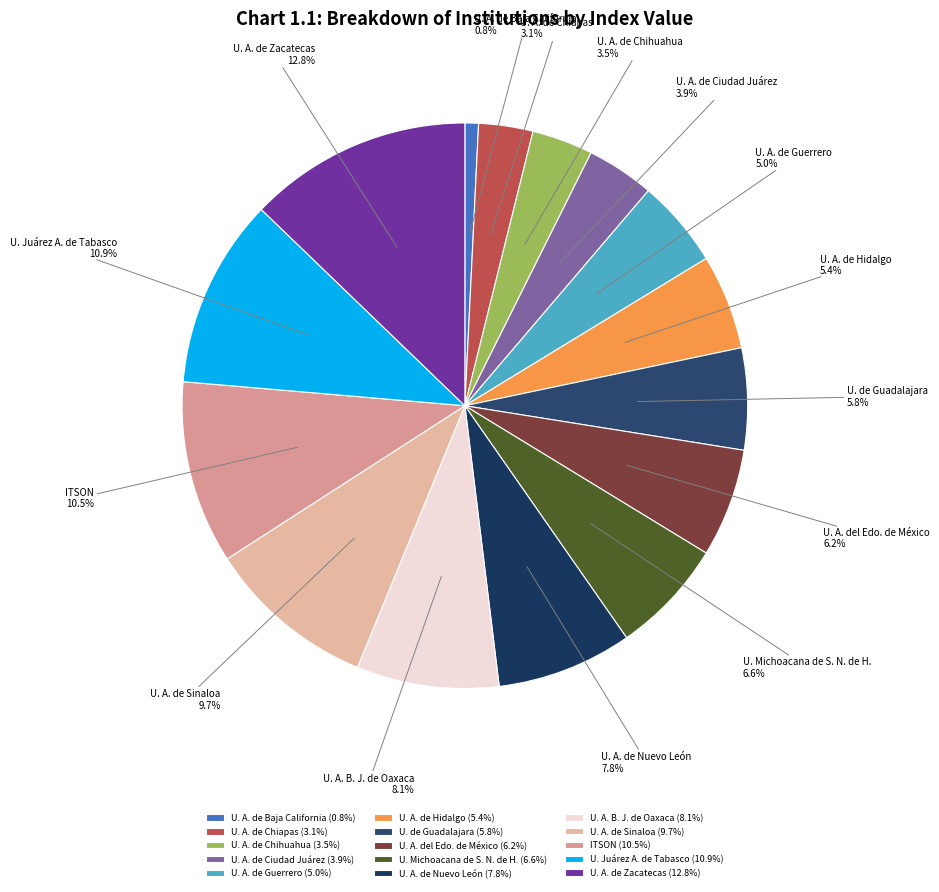

To the nearest percent, what percentage of the pie is U. A. de Zacatecas?

13%